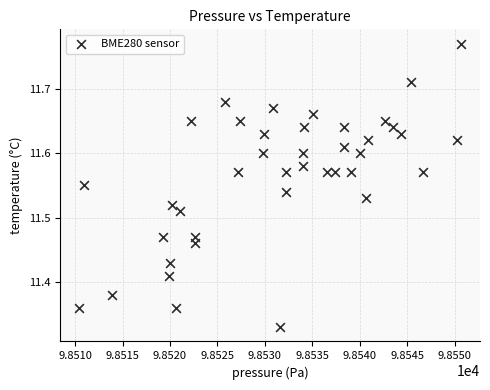

What is the range of X values (max minus min)?

40.2